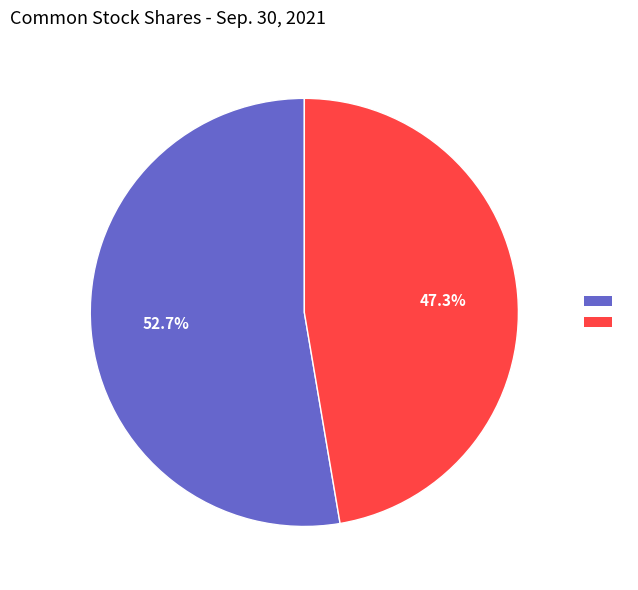

Does any single category account for the majority?

Yes